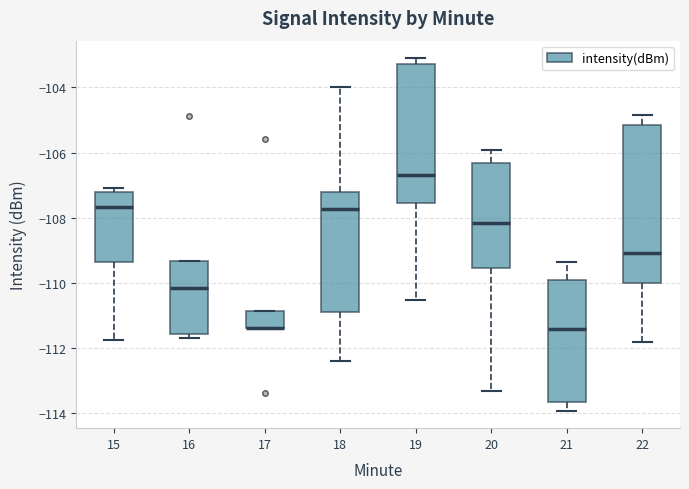

Reading left to right, read every box against the y-axis: the position of its median line, the range the box covers, and the ends of its whiskers. The values are not printed on the chart, so give them approximately, as read against the axis.

15: median -107.6, box -109.4 to -107.2, whiskers -111.8 to -107.0
16: median -110.2, box -111.6 to -109.4, whiskers -111.6 (just below the box's lower edge) to -109.4
17: median -111.4 (drawn on the box's lower edge), box -111.4 to -110.8, whiskers -111.4 to -110.8
18: median -107.8, box -110.8 to -107.2, whiskers -112.4 to -104.0
19: median -106.6, box -107.6 to -103.2, whiskers -110.6 to -103.2 (just above the box's upper edge)
20: median -108.2, box -109.6 to -106.4, whiskers -113.4 to -106.0
21: median -111.4, box -113.6 to -110.0, whiskers -114.0 to -109.4
22: median -109.0, box -110.0 to -105.2, whiskers -111.8 to -104.8